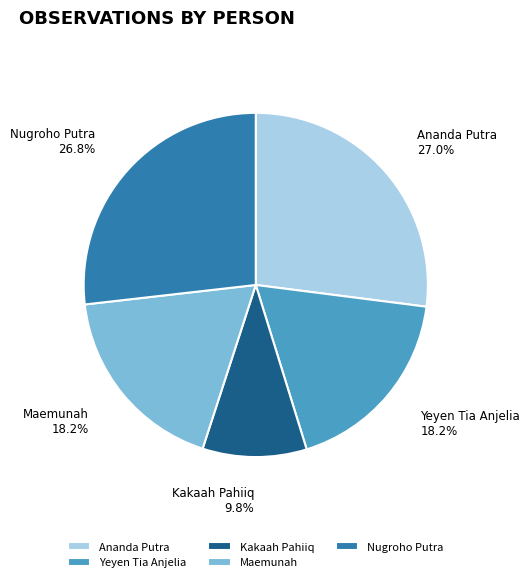

Do Yeyen Tia Anjelia and Ananda Putra together represent more than half of the pie?

No